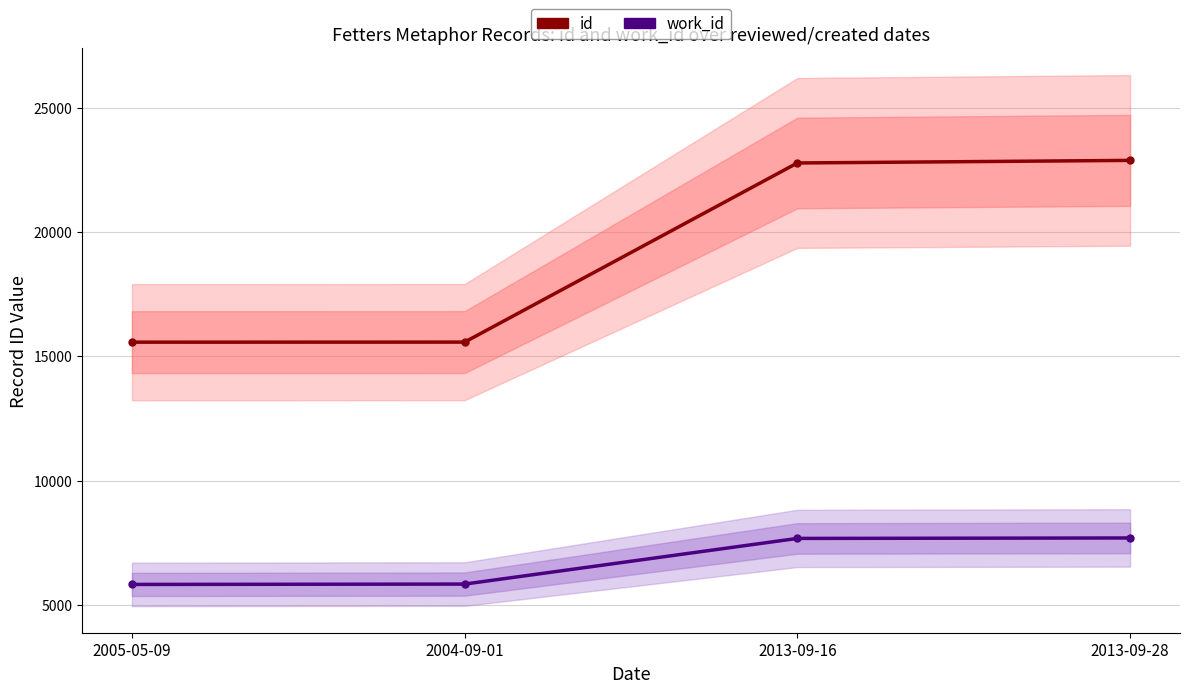

What are all the series names shown in the legend?

id, work_id